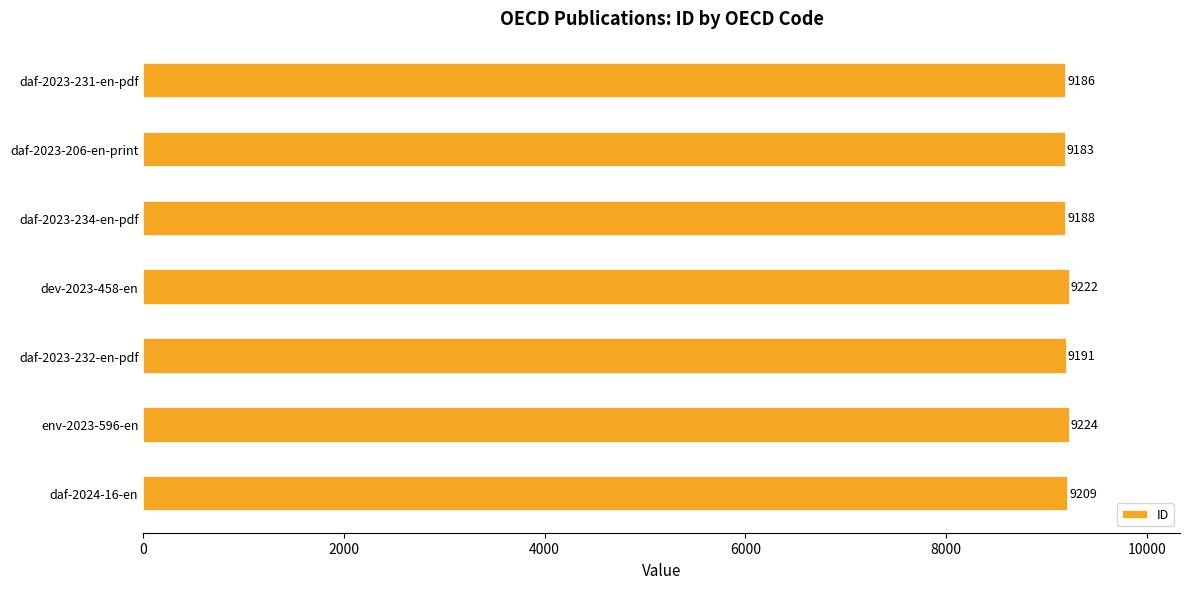

Which category has the highest value across all series?

env-2023-596-en